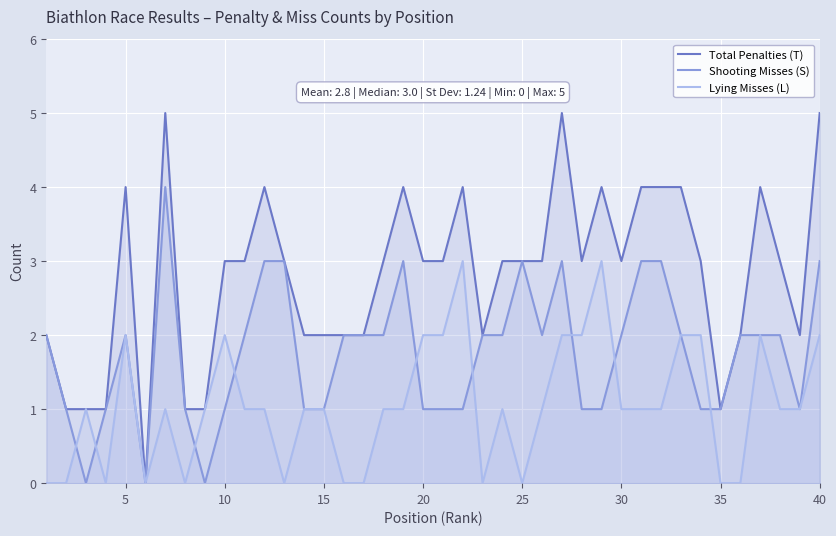

The value of Shooting Misses (S) at 5 is 1. True or false?

False